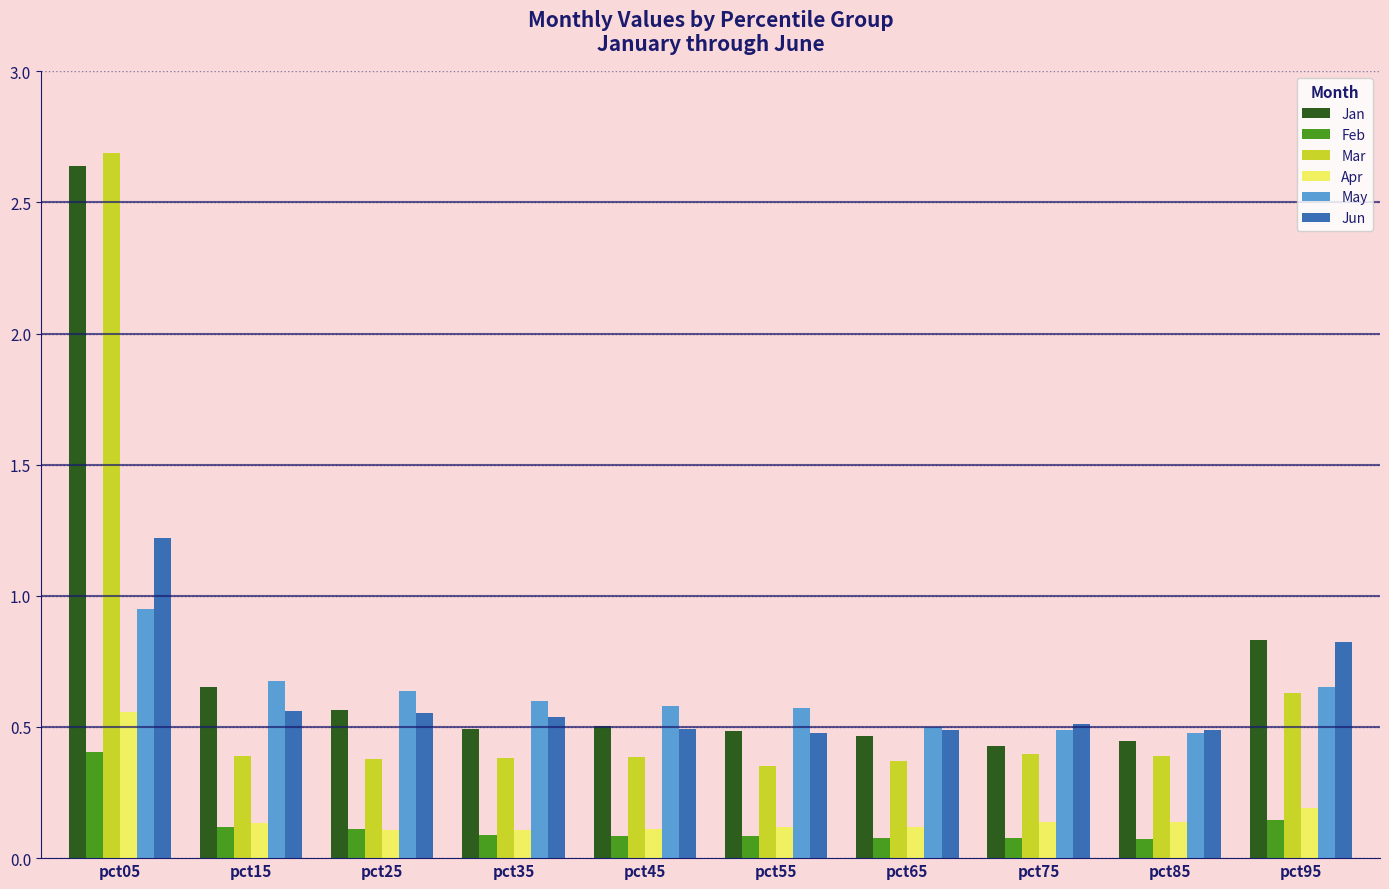

What is the difference between the highest and lowest values at pct05?

2.3